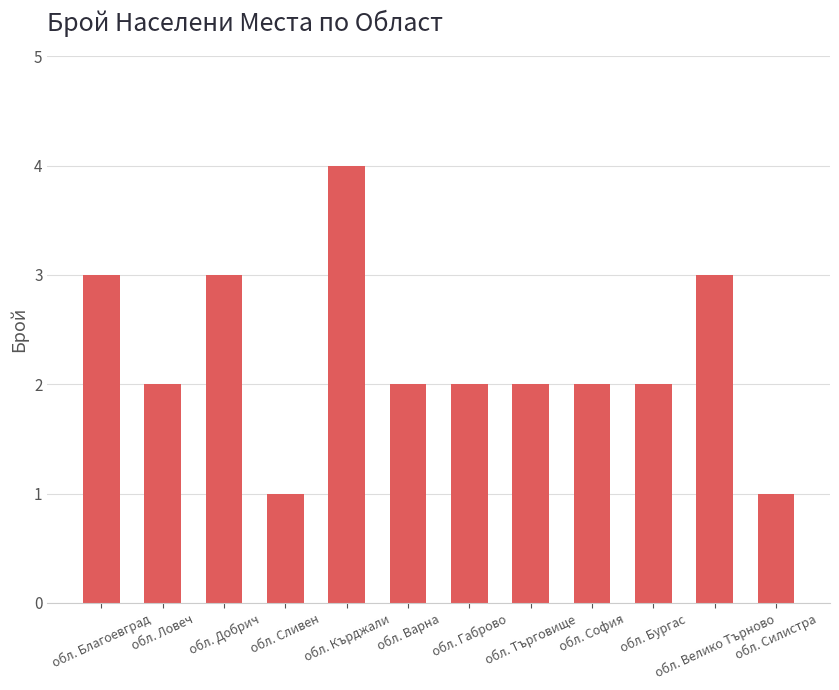

Reading left to right, extract all data points from this chart.

3	2	3	1	4	2	2	2	2	2	3	1